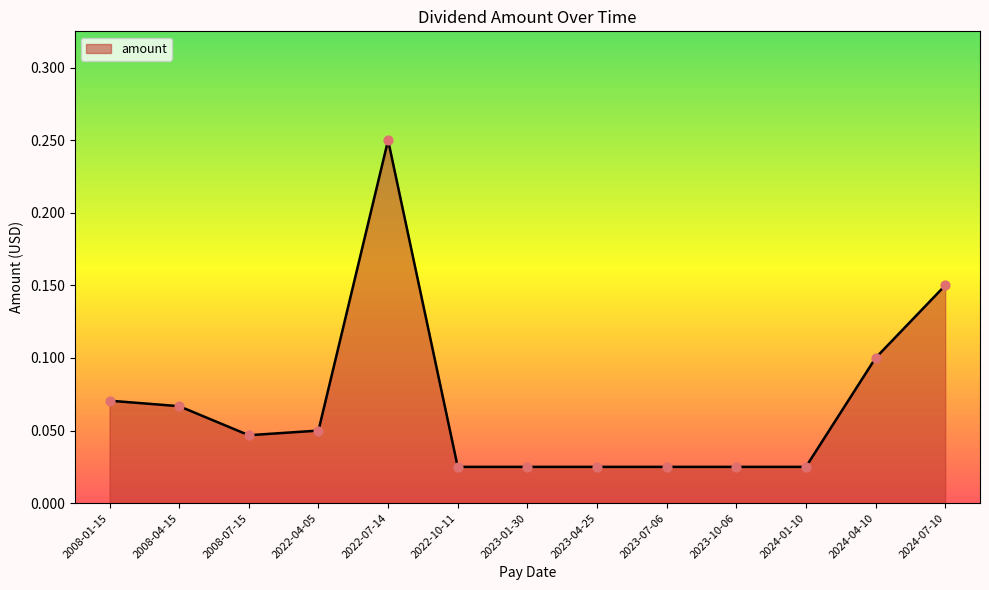

Between 2023-04-25 and 2008-07-15, which is larger?

2008-07-15